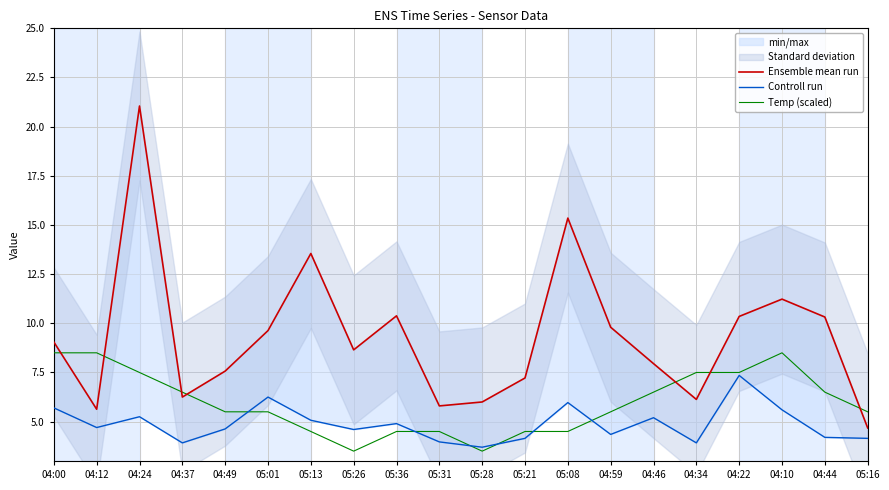

What is the difference between the highest and lowest values at 05:28?

2.5